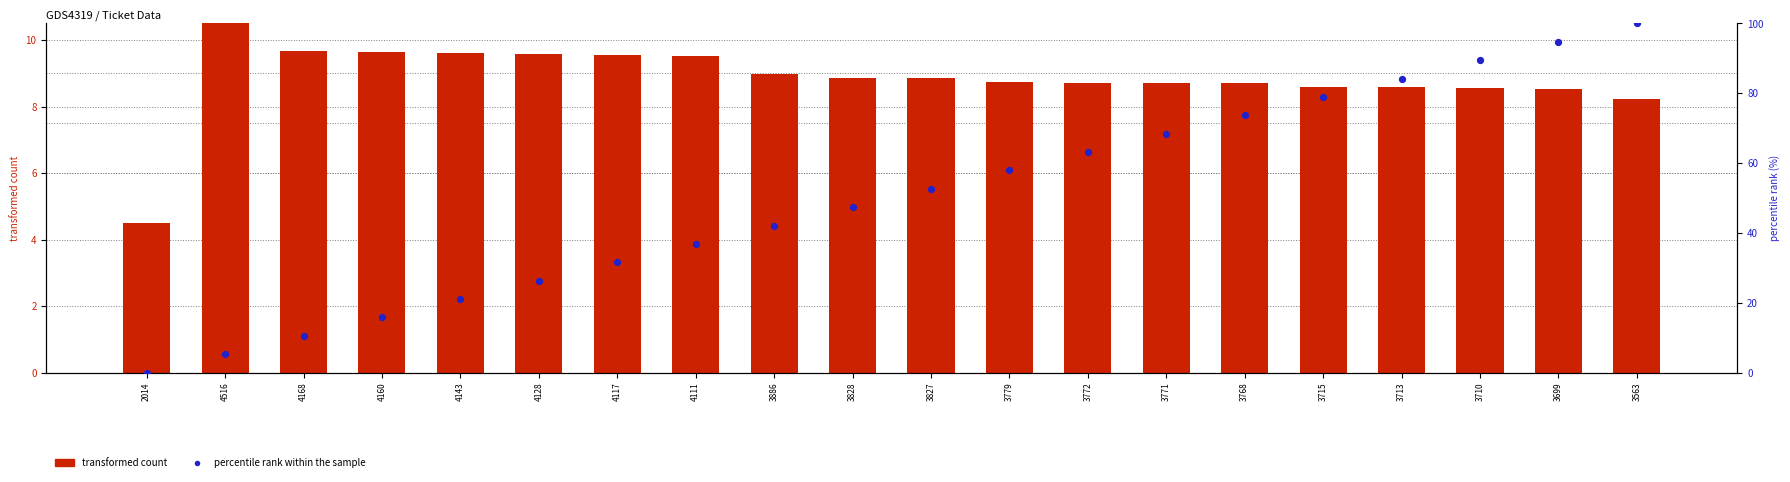

Is the value of percentile rank within the sample at 4160 greater than the value of transformed count at 3771?

Yes